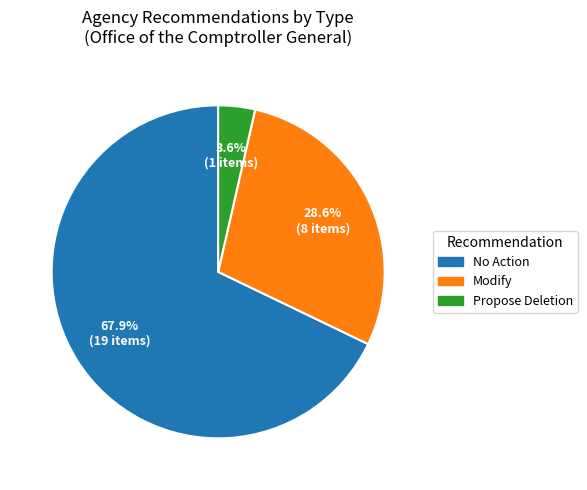

Between Propose Deletion and Modify, which is larger?

Modify